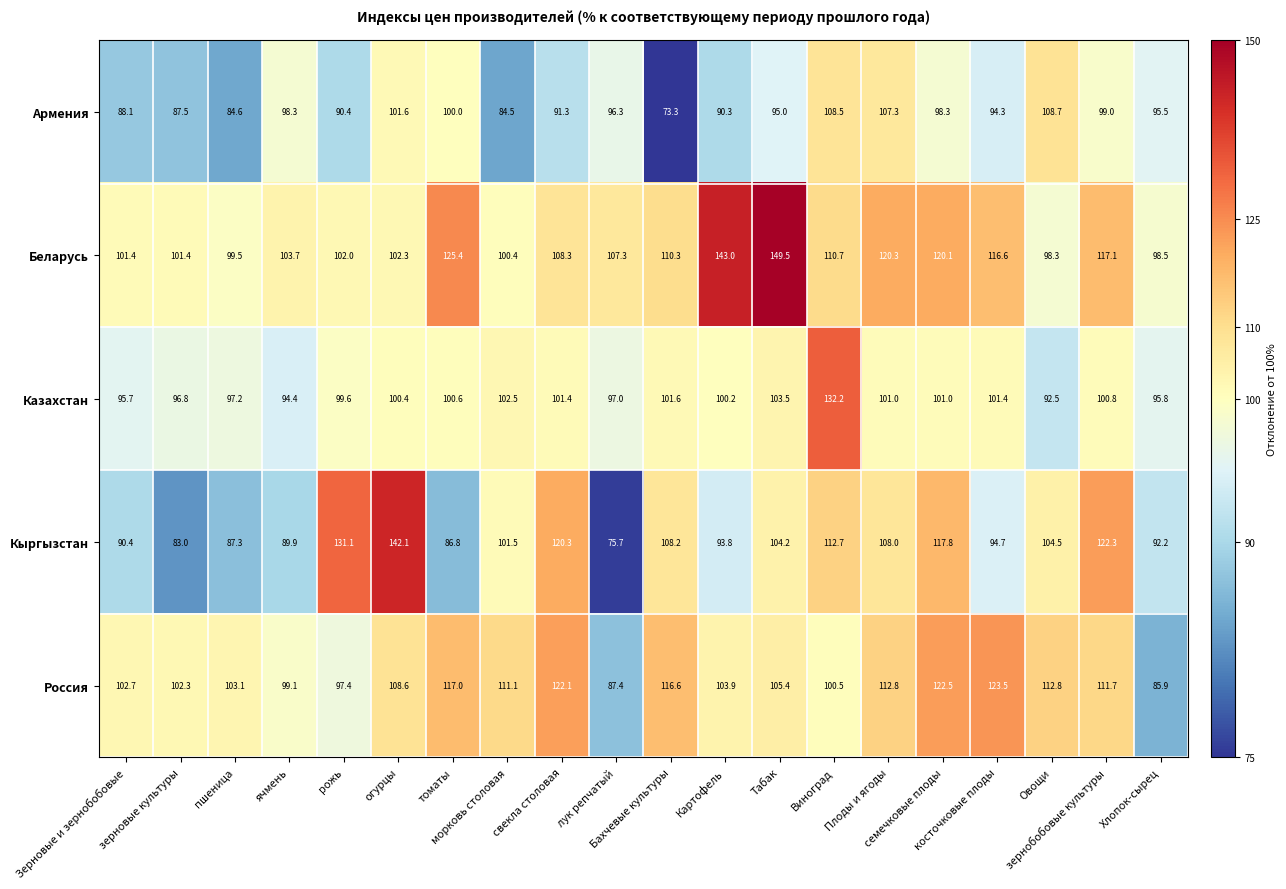

List the series in order of their peak value, highest first.

Беларусь, Кыргызстан, Казахстан, Россия, Армения